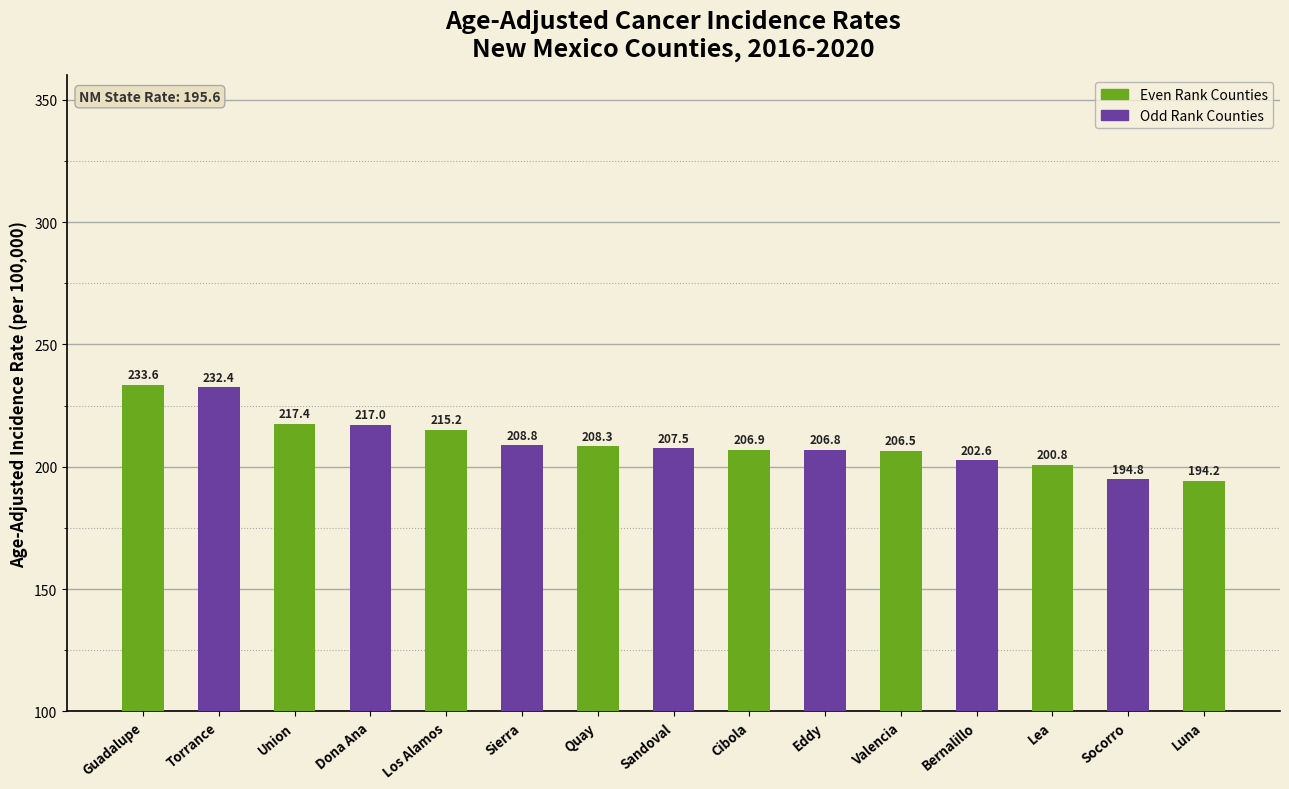

The chart shows a value of 68.6 at Union. True or false?

False